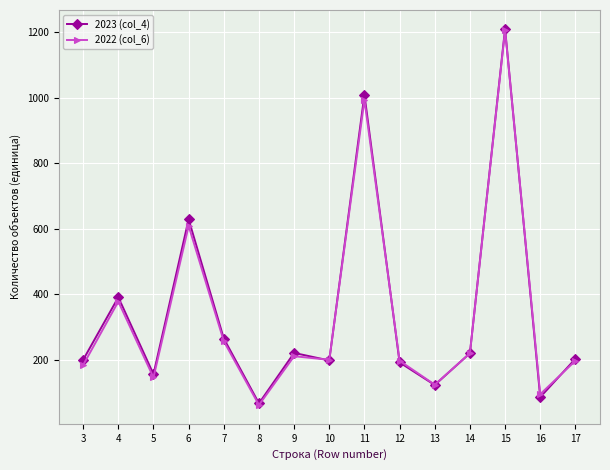

True or false: 2023 (col_4) has more than 2 points higher than both neighbors.

True